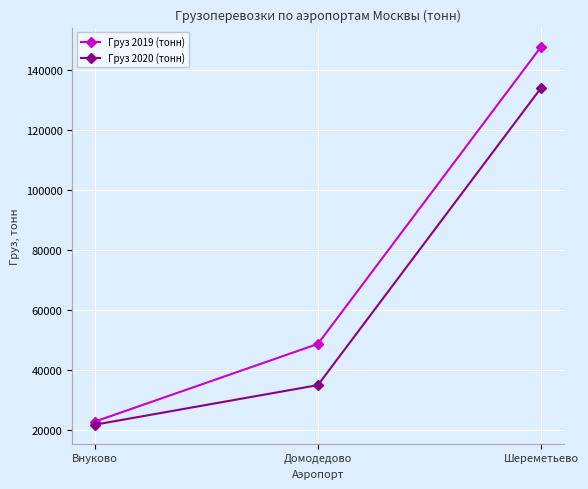

What is the value of the Груз 2020 (тонн) point at the 1st from the left?

21826.2